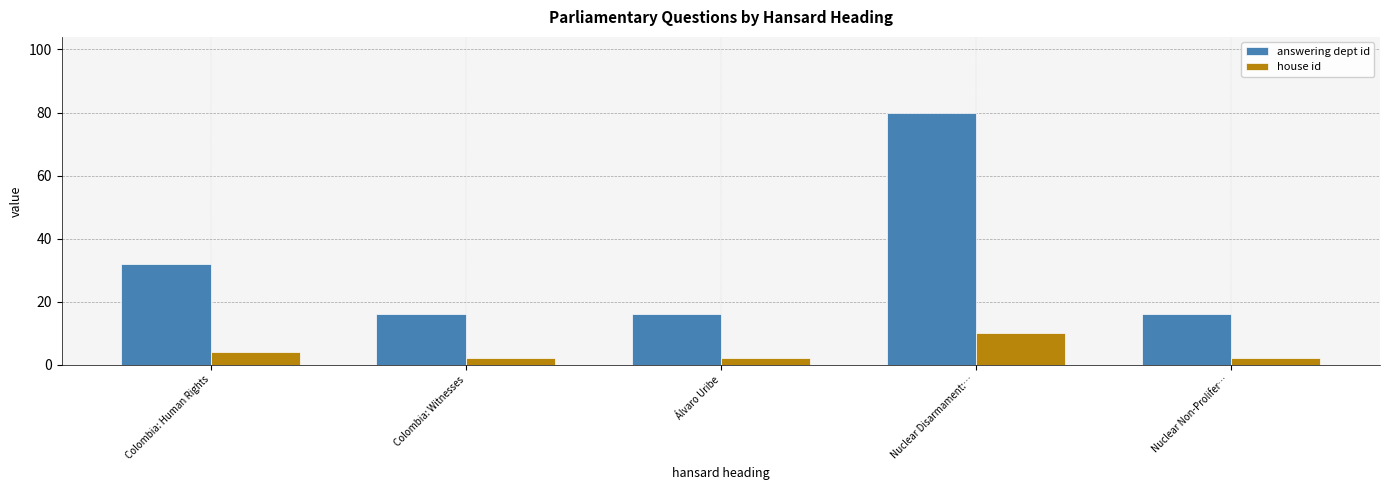

What is the difference between the maximum and minimum values in the answering dept id series?

64